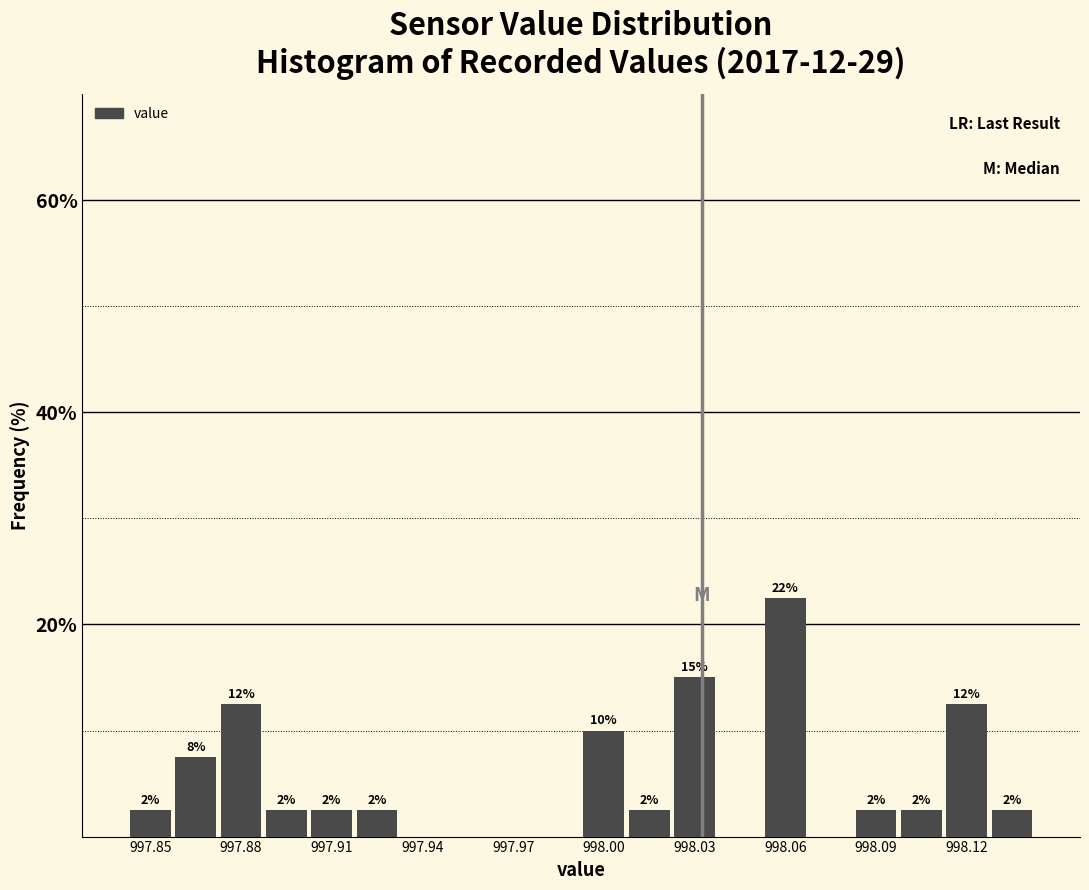

Read against the x-axis, roughly where is the centre of the tallest bar?

998.060